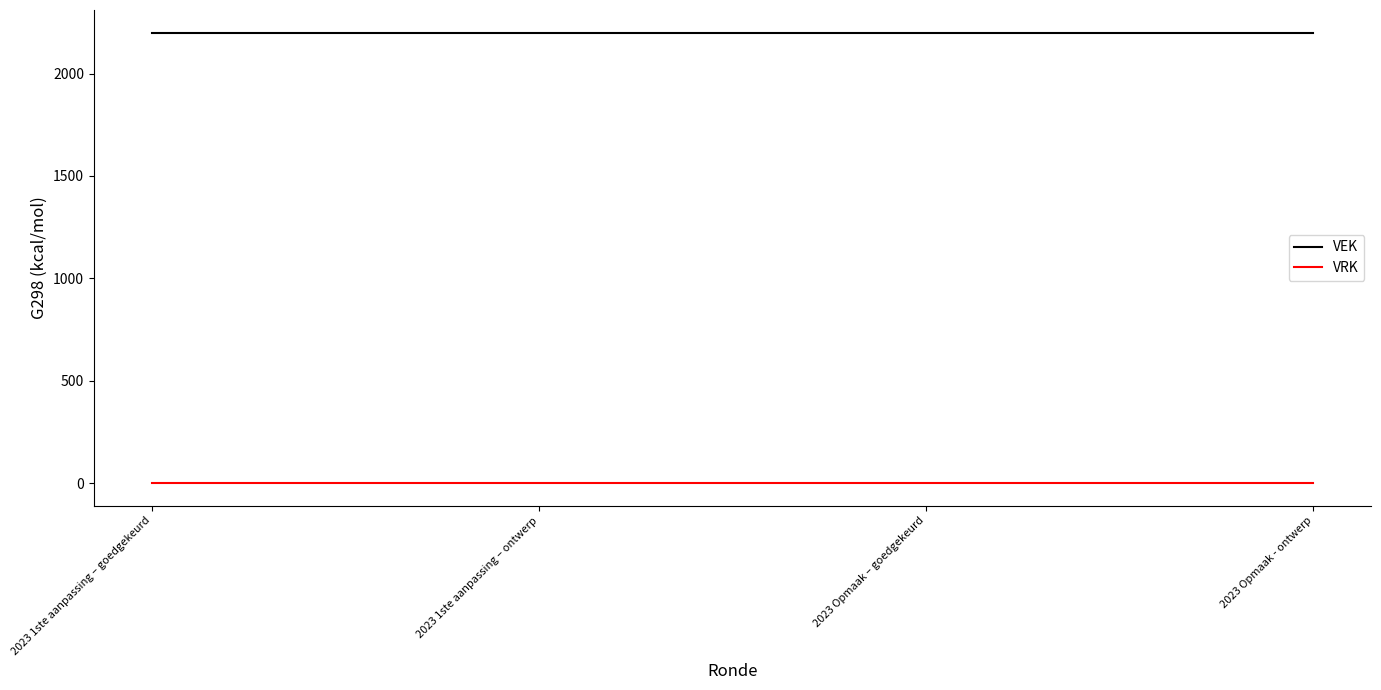

At how many categories does at least one series exceed 1523?

4